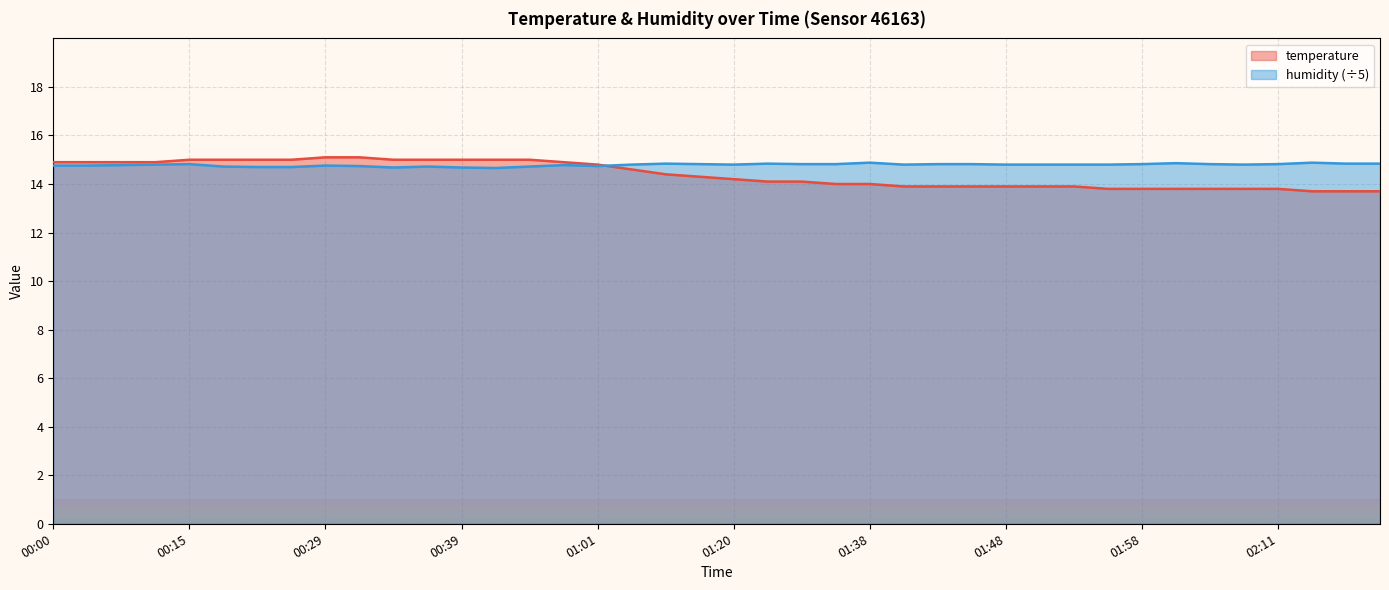

Which series ends up on top after the final intersection of humidity and temperature?

humidity